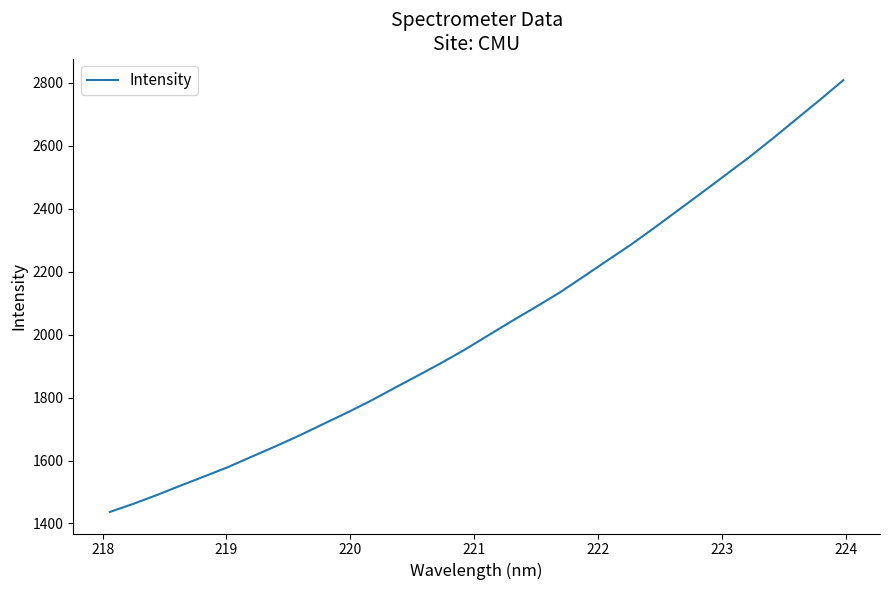

What is the difference between the maximum and minimum values?

1371.1